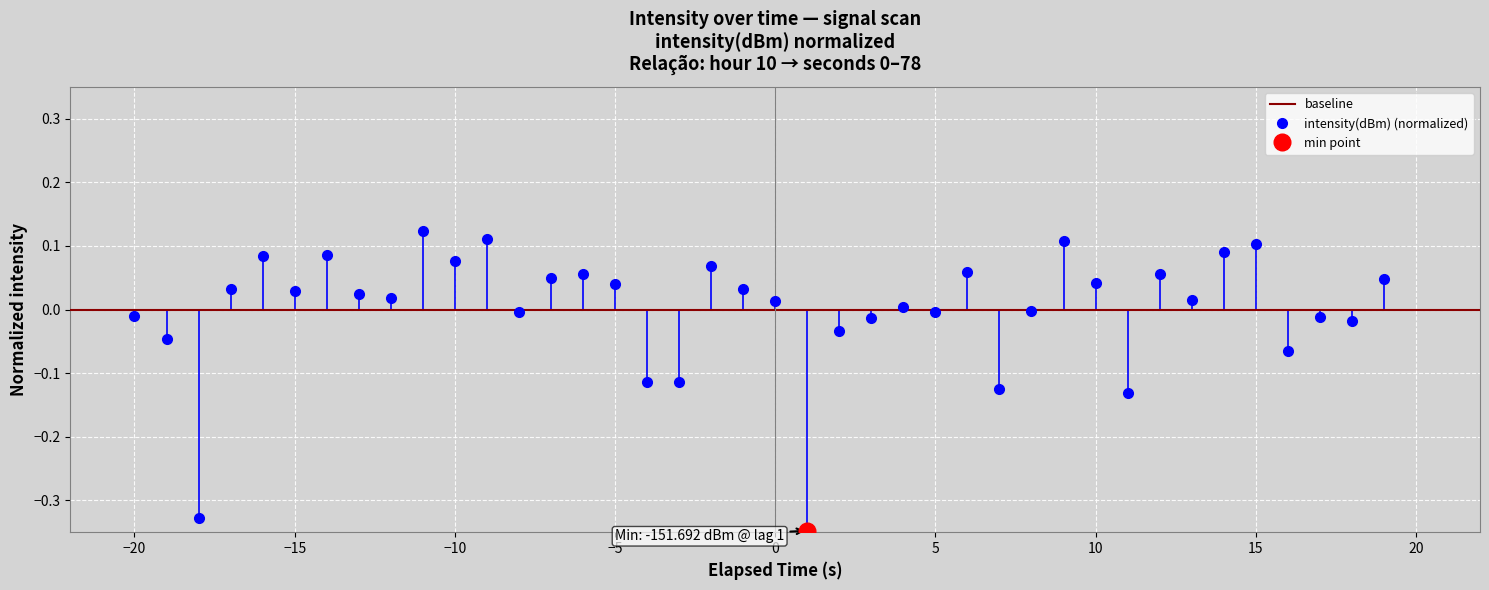

How many lines are shown in the chart?

1